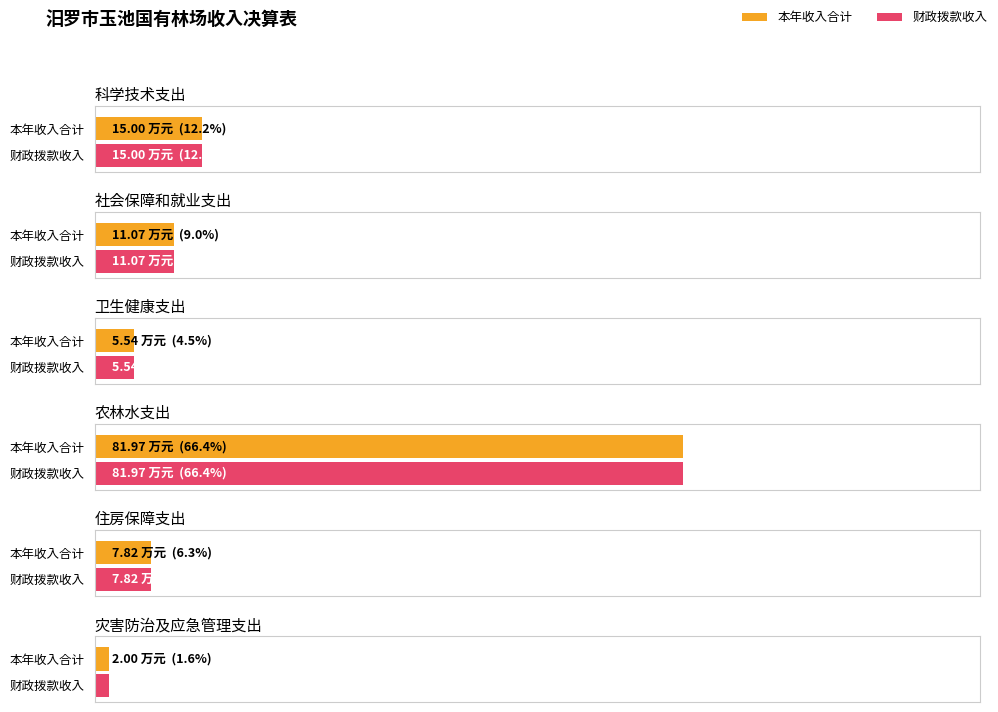

What is the label of the 3rd bar from the left?

卫生健康支出